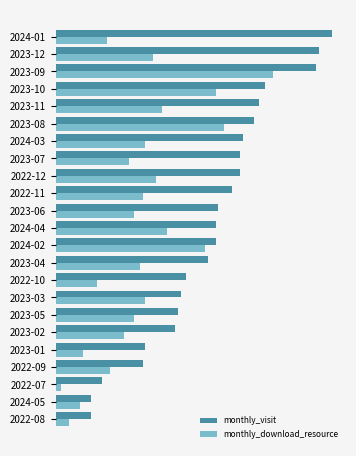

At how many categories does at least one series exceed 5?

23